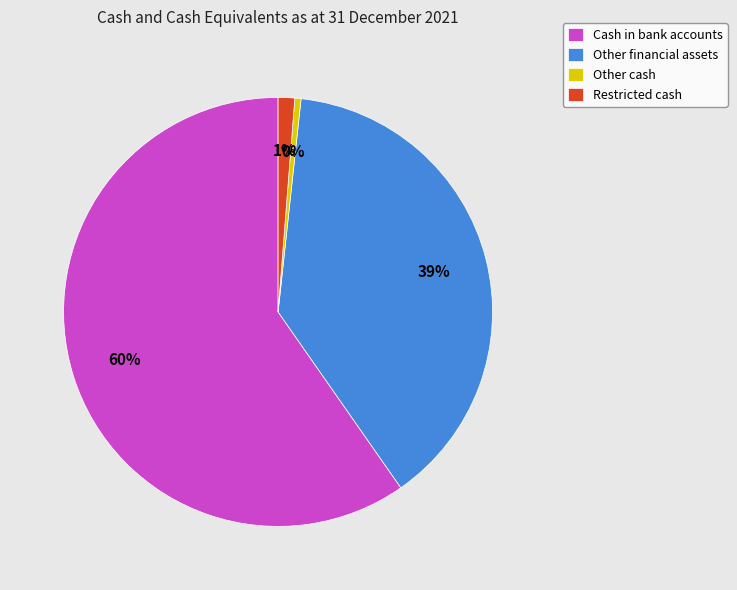

Is there a majority slice in this chart?

Yes